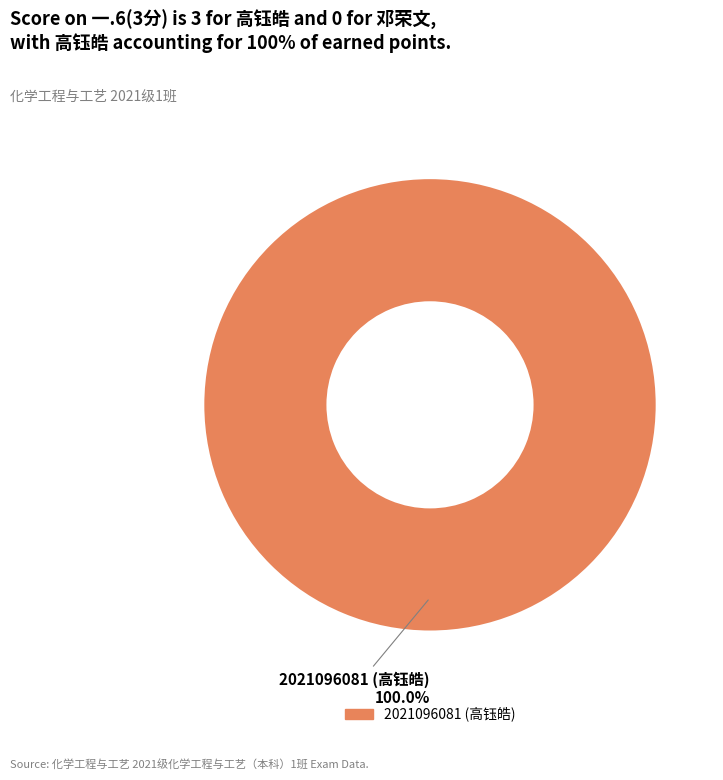

Does any single category account for the majority?

Yes